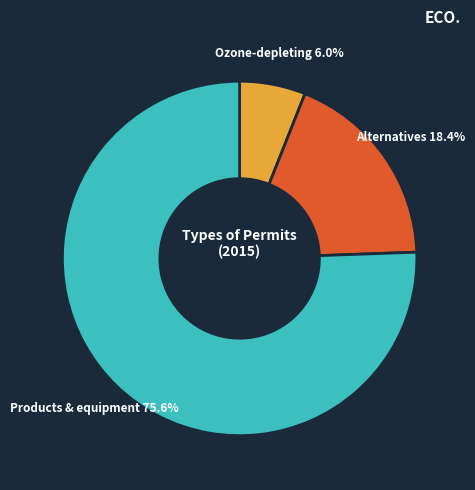

Is there any slice that represents more than half of the pie?

Yes